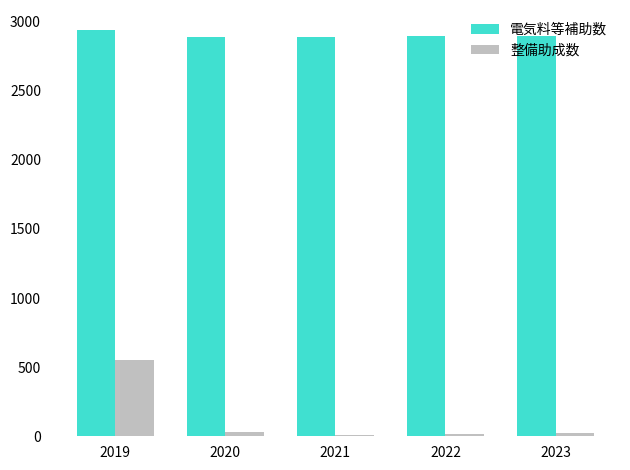

How many values in the 整備助成数 series are below 22?

2